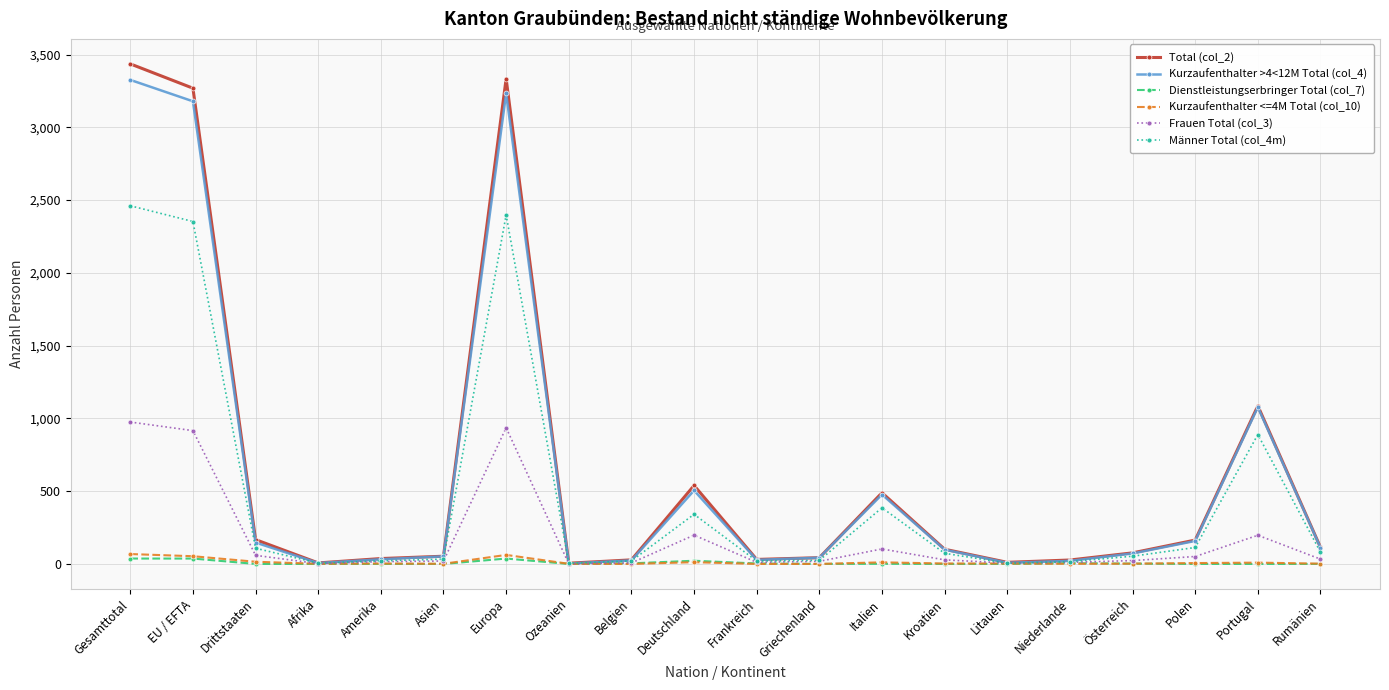

What is the maximum value shown in the chart?

3436